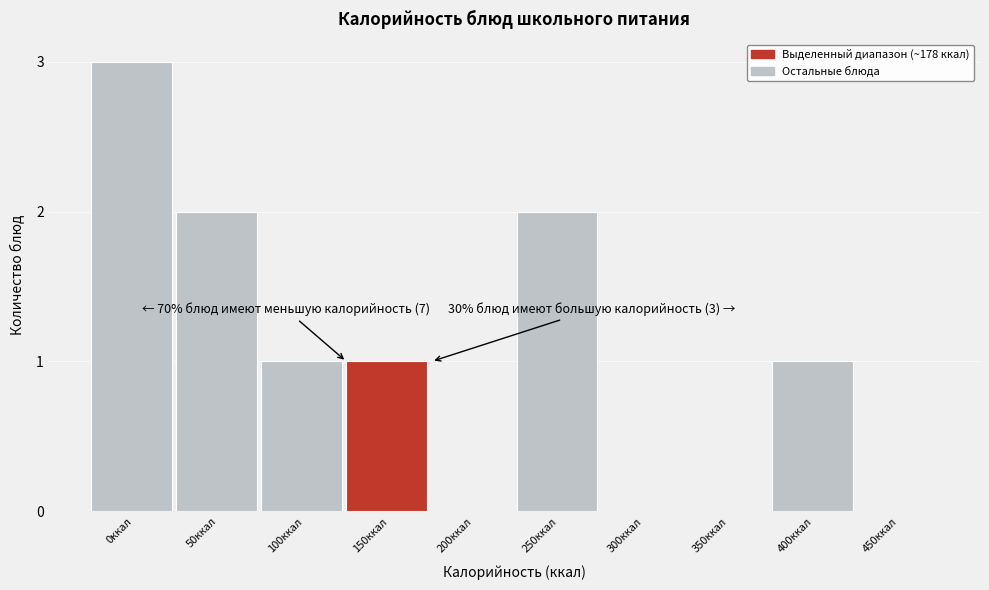

Reading right to left, extract all data points from this chart.

450ккал=0	400ккал=1	350ккал=0	300ккал=0	250ккал=2	200ккал=0	150ккал=1	100ккал=1	50ккал=2	0ккал=3